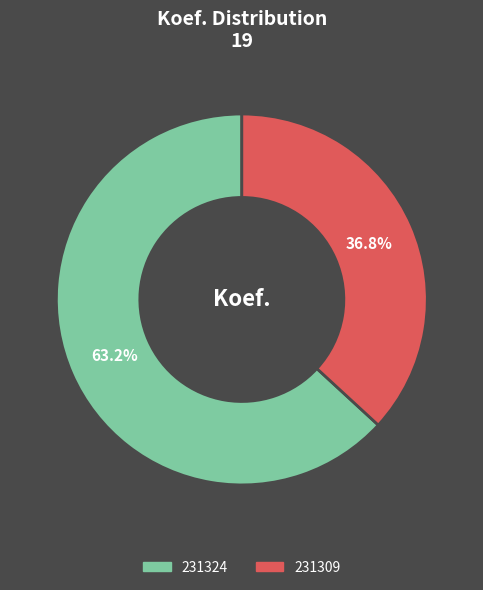

Is there any slice that represents more than half of the pie?

Yes